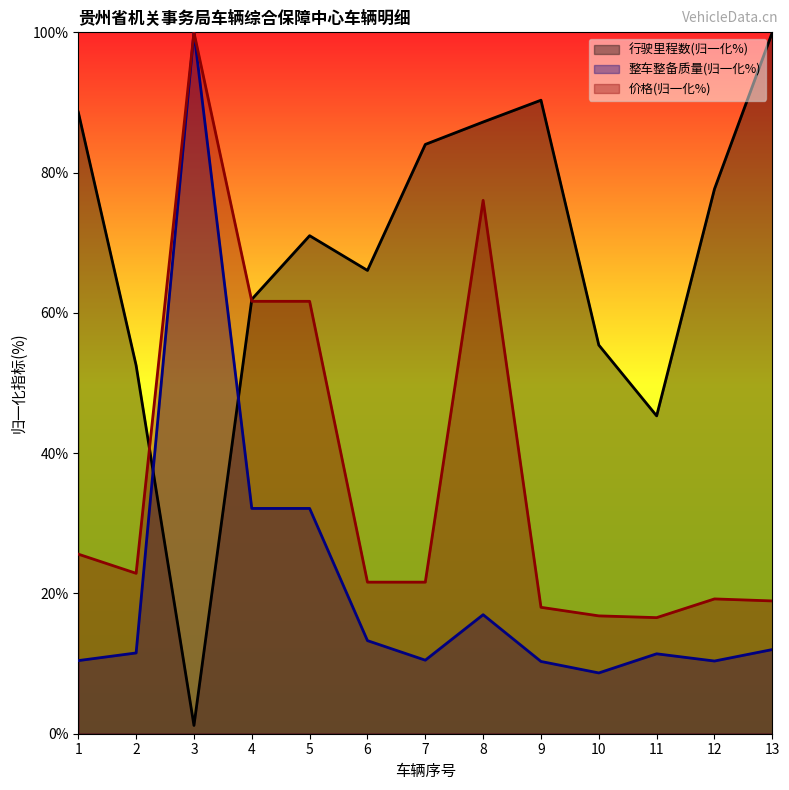

How many lines are shown in the chart?

3